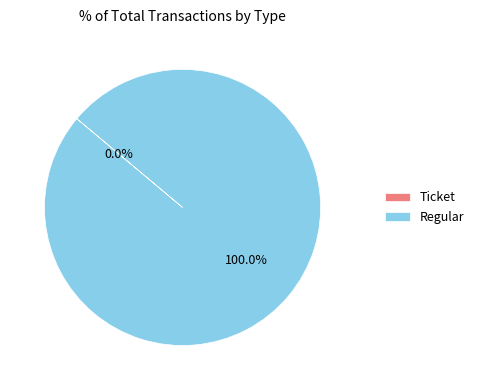

To the nearest percent, what is the combined percentage of Ticket and Regular?

100%